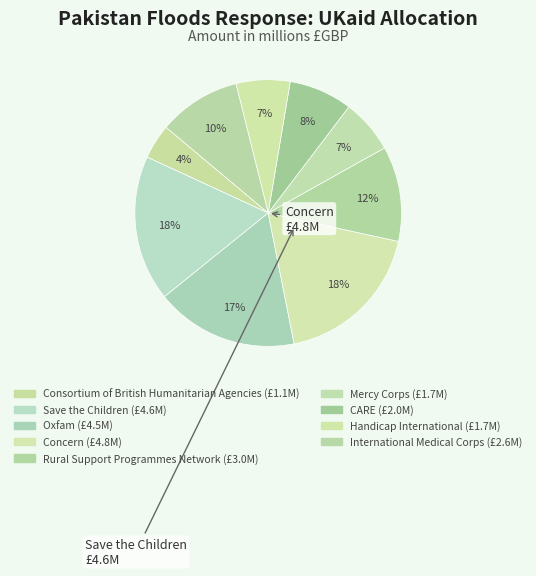

Combined, do Save the Children and Oxfam account for over 50%?

No